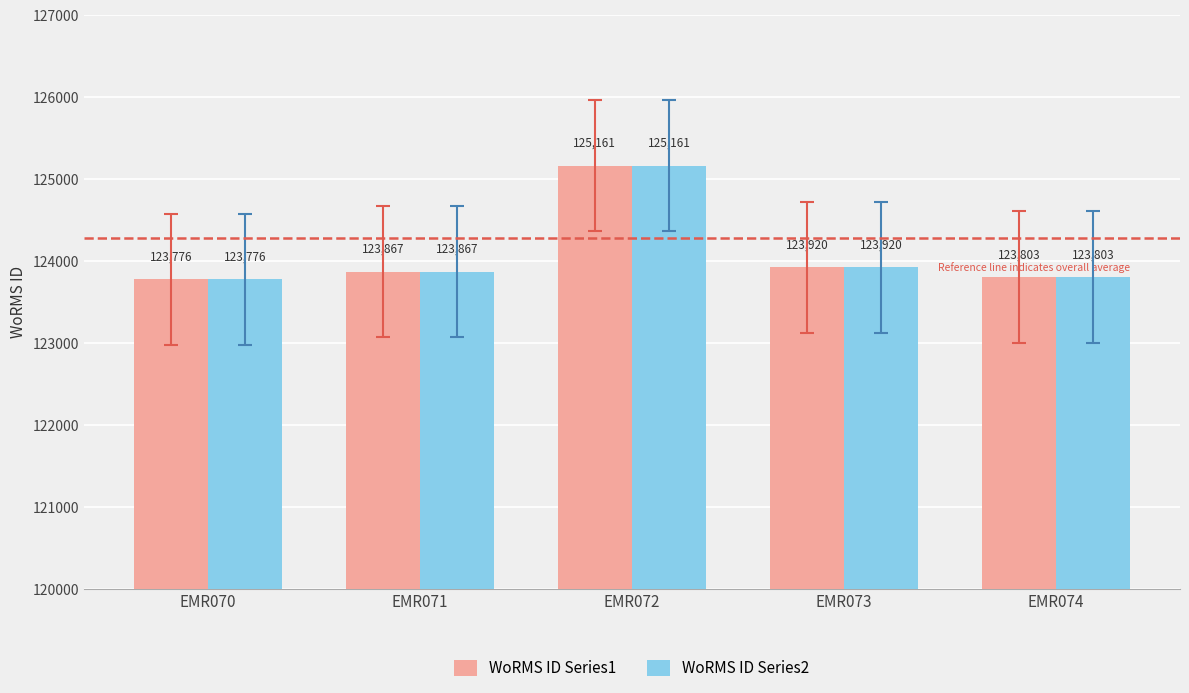

Are the bars horizontal?

No